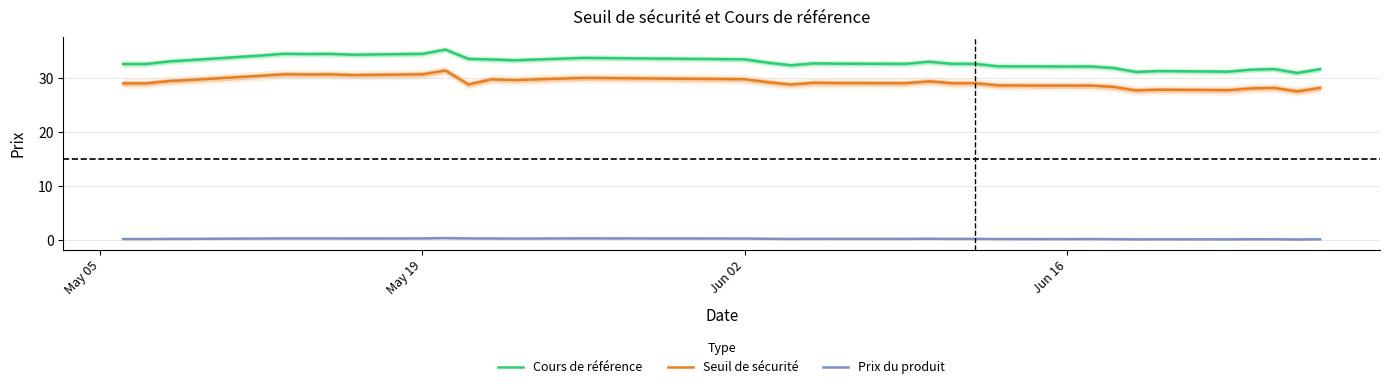

Reading left to right, extract all data points from this chart.

Cours de référence: 32.6	32.6	33.1	33.4	34.2	34.5	34.5	34.5	34.3	34.5	35.3	33.6	33.5	33.3	33.8	33.5	32.9	32.4	32.7	32.7	32.7	33.0	32.7	32.7	32.2	32.2	32.2	31.9	31.2	31.3	31.2	31.6	31.7	31.0	31.7
Seuil de sécurité: 29.0	29.0	29.5	29.7	30.4	30.7	30.7	30.7	30.6	30.7	31.4	28.8	29.8	29.7	30.0	29.8	29.3	28.8	29.1	29.1	29.1	29.4	29.1	29.1	28.7	28.6	28.6	28.4	27.7	27.9	27.8	28.1	28.2	27.6	28.2
Prix du produit: 0.2	0.2	0.3	0.3	0.3	0.4	0.4	0.4	0.3	0.4	0.4	0.4	0.3	0.3	0.4	0.3	0.3	0.3	0.3	0.3	0.3	0.3	0.3	0.3	0.2	0.2	0.2	0.2	0.2	0.2	0.2	0.2	0.2	0.2	0.2